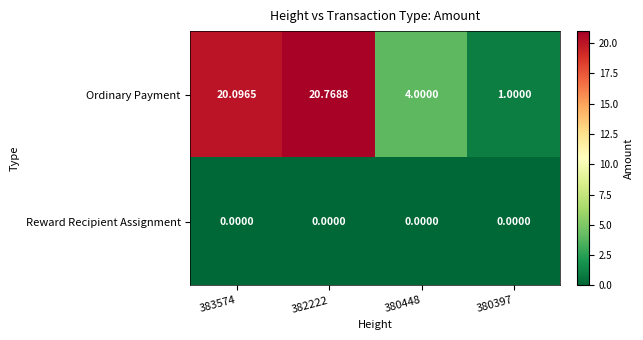

Which series has the widest spread of values?

Ordinary Payment